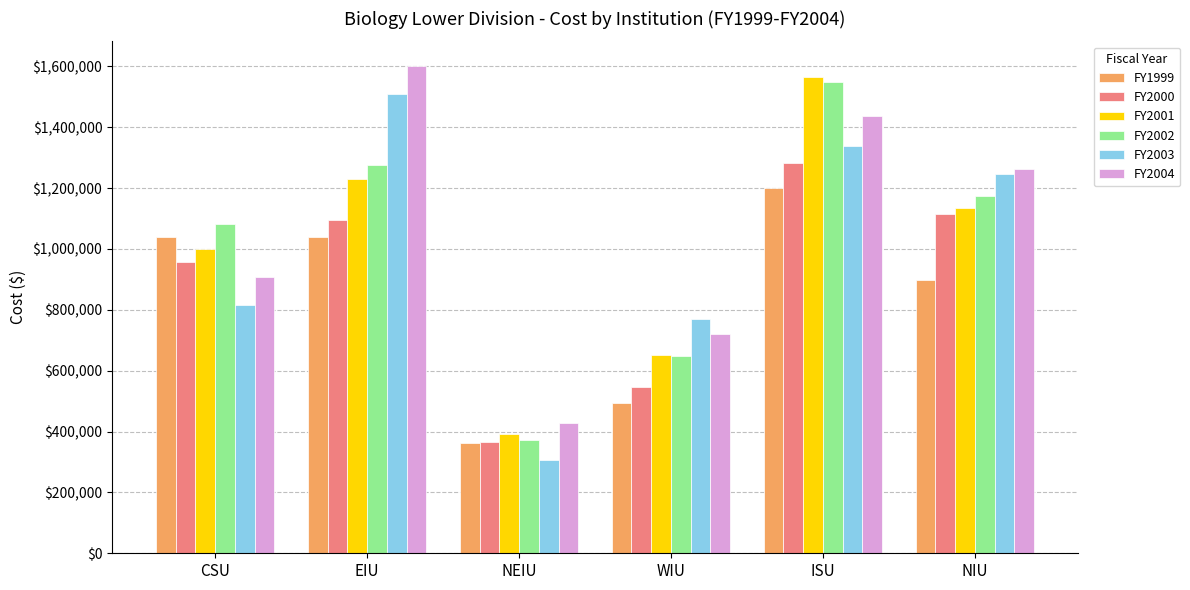

What is the label of the 2nd bar from the right?

ISU